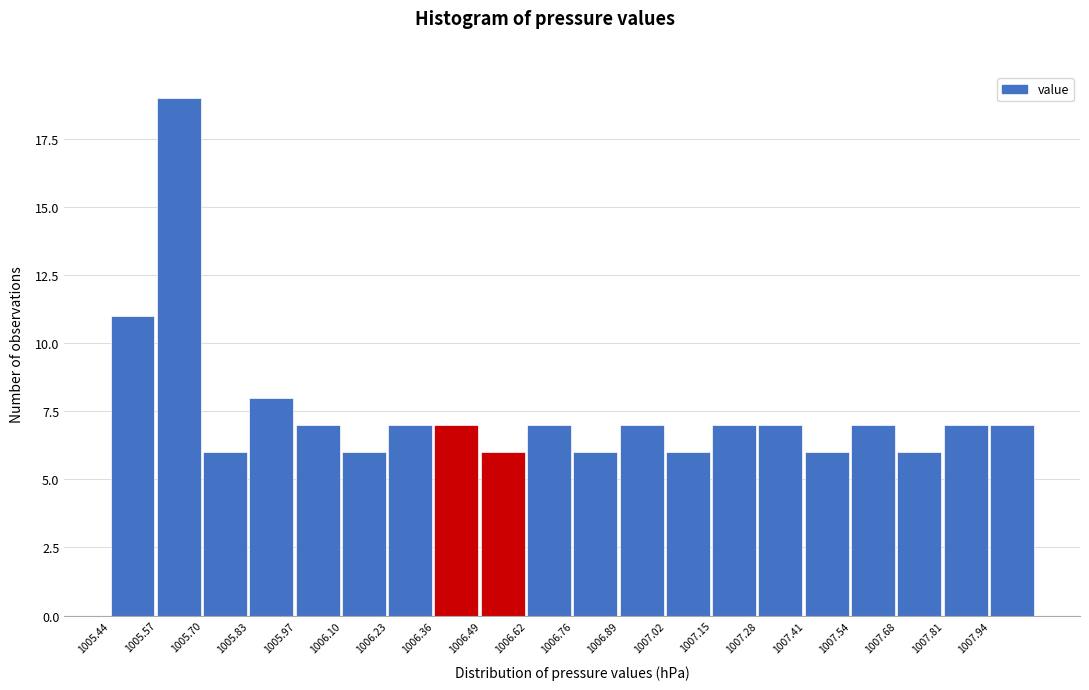

What is the height of the bar covering 1007.68 to 1007.80 on the x-axis? Neither the bar edges nor the heights are printed on the chart, so give them approximately, as read against the axes.

6